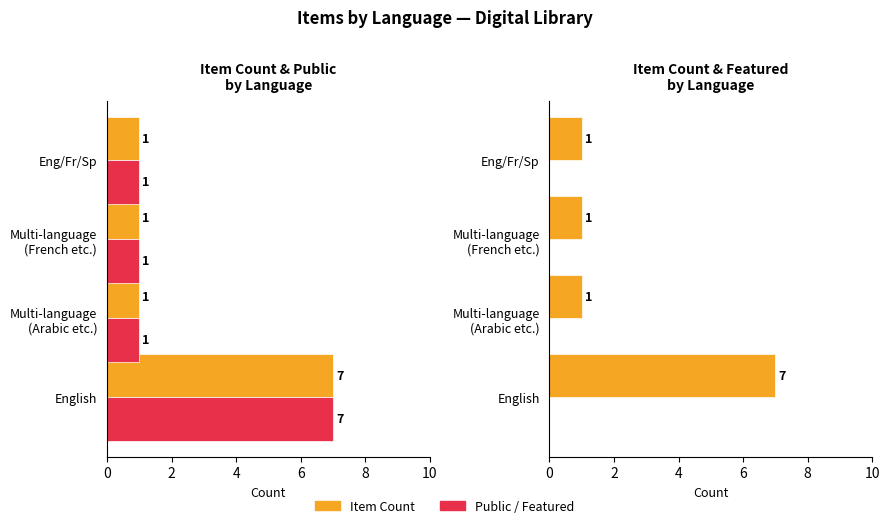

What is the minimum value for Featured?

0.6